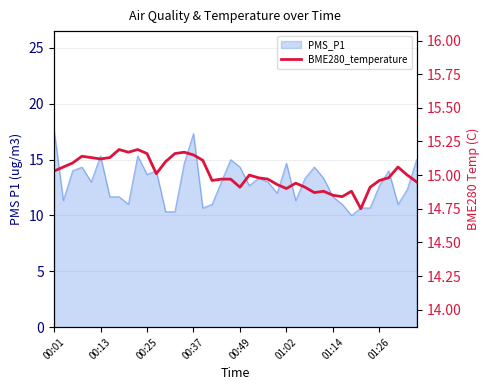

True or false: the data has more than 1 interior local peaks.

True